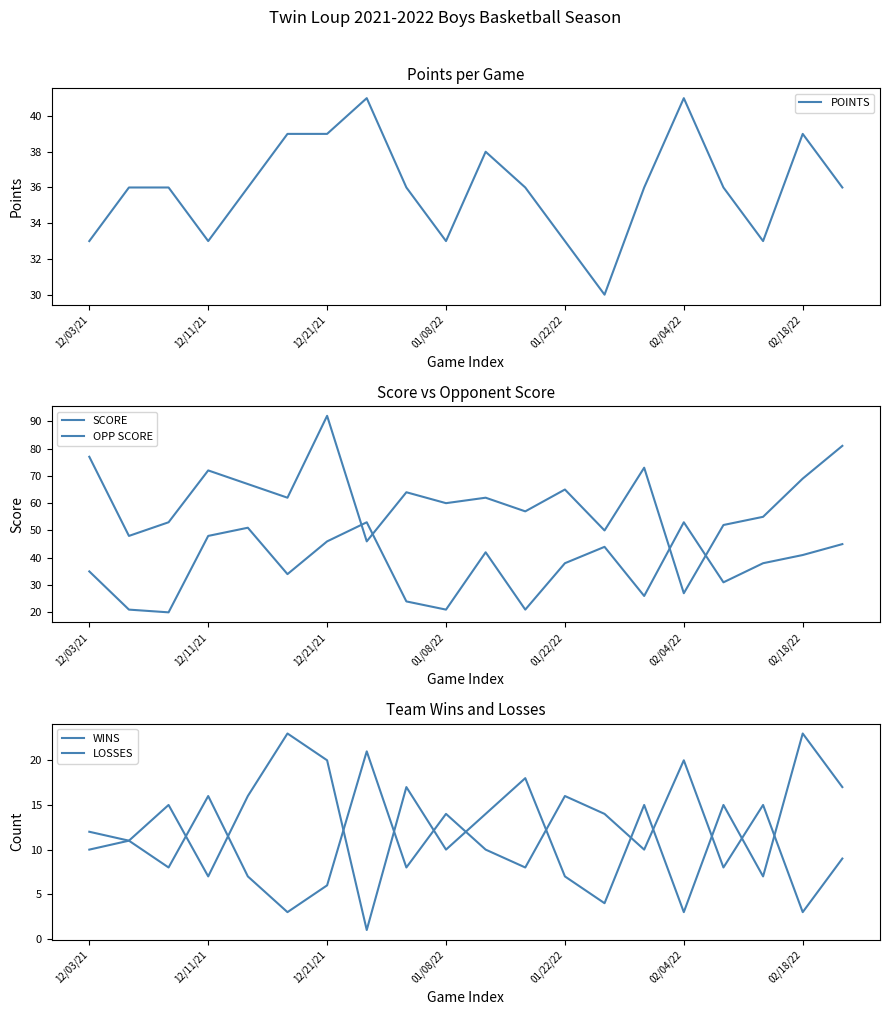

Which series has the largest total across all categories?

OPP SCORE